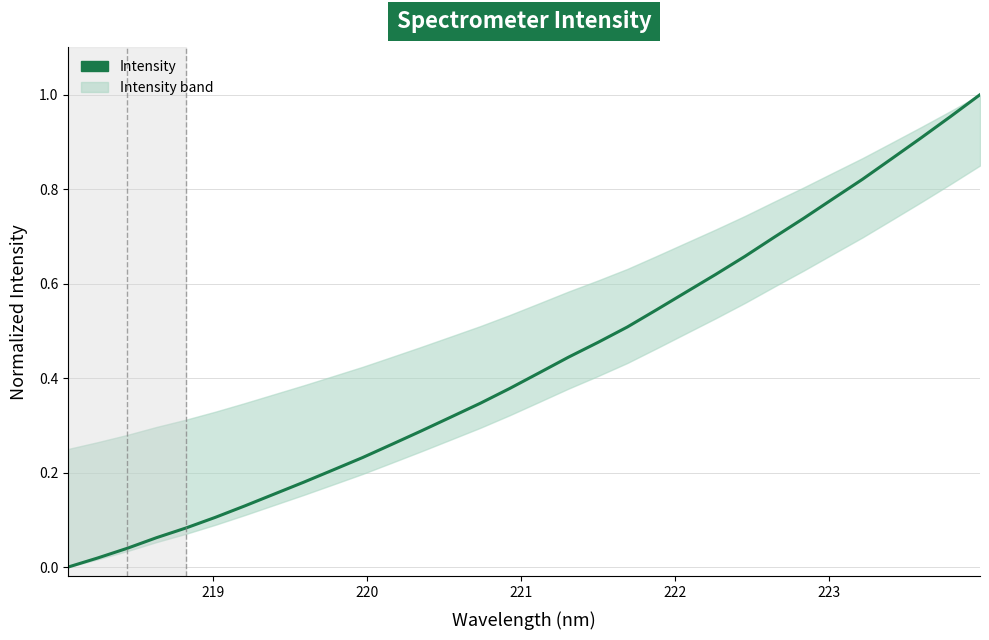

True or false: there are more than 2 points higher than both neighbors.

False